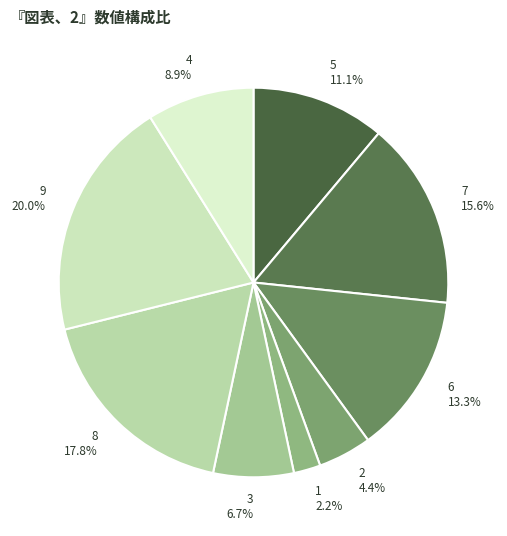

Which slice is the smallest?

1